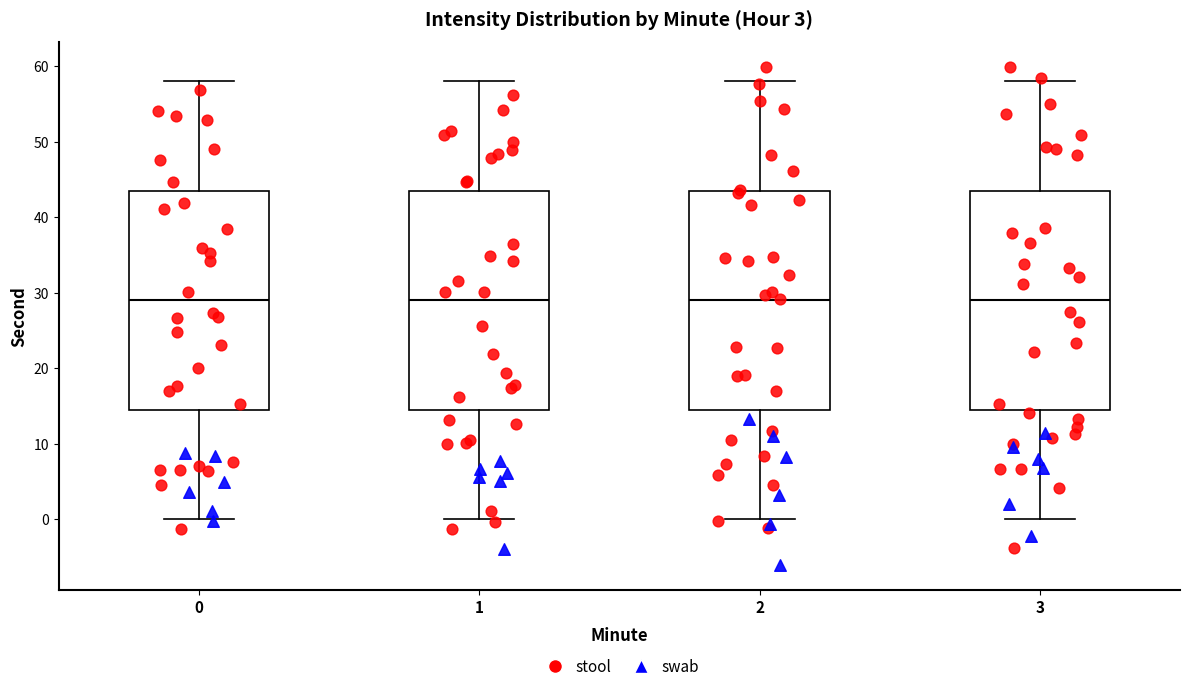

Reading left to right, transcribe this box plot: for each box, give where its median line is, the range the box spans, and where its two whiskers end, as read against the y-axis. The values are not printed on the chart, so give them approximately, as read against the axis.

0: median 29, box 15 to 44, whiskers 0 to 58
1: median 29, box 15 to 44, whiskers 0 to 58
2: median 29, box 15 to 44, whiskers 0 to 58
3: median 29, box 15 to 44, whiskers 0 to 58